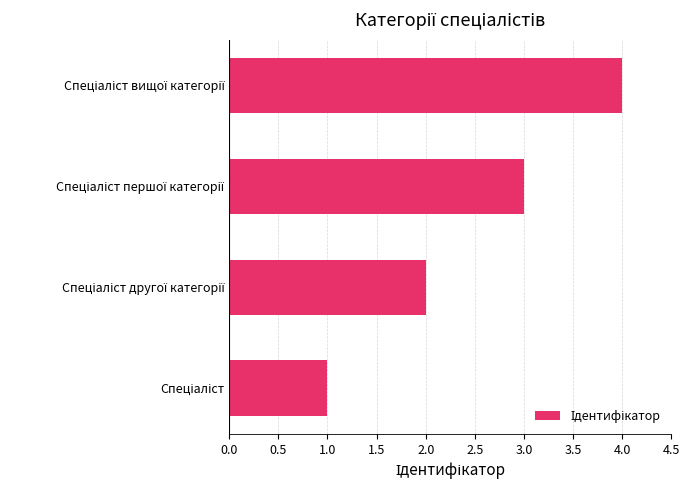

What is the difference between the maximum and minimum values?

3